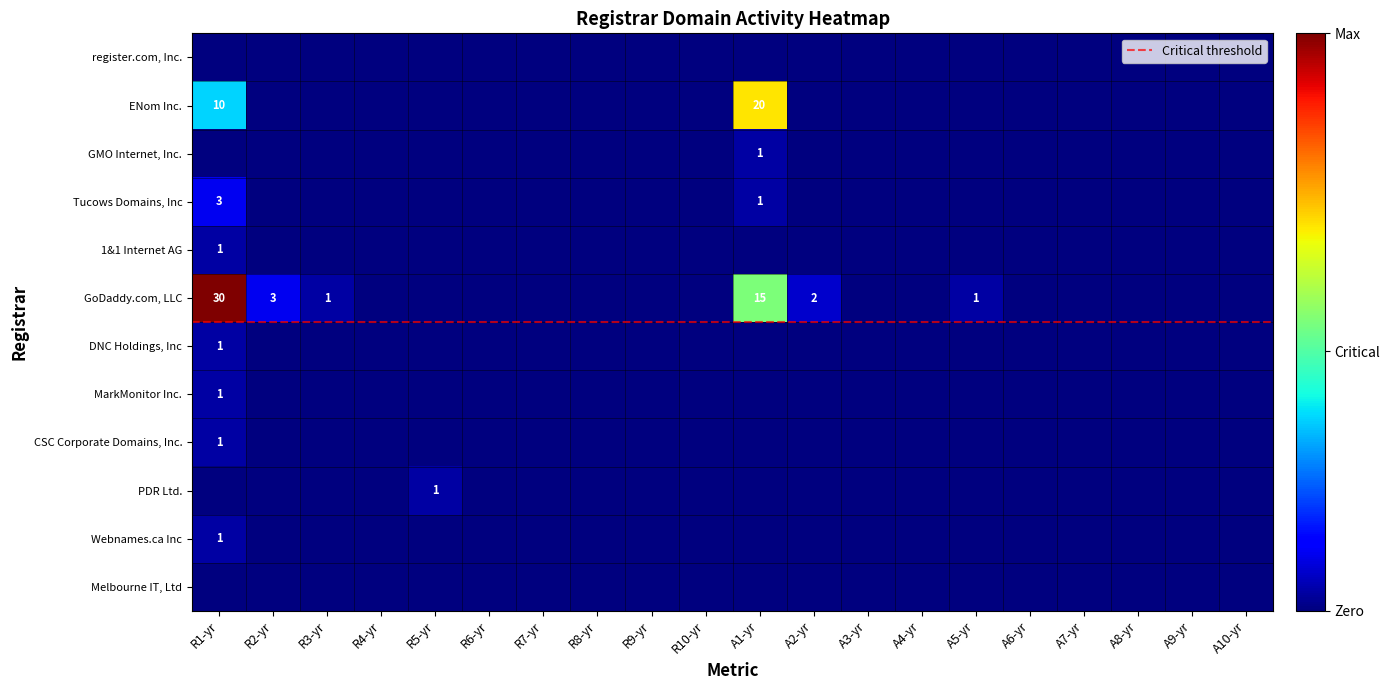

At which label does Tucows Domains, Inc reach its minimum?

R2-yr